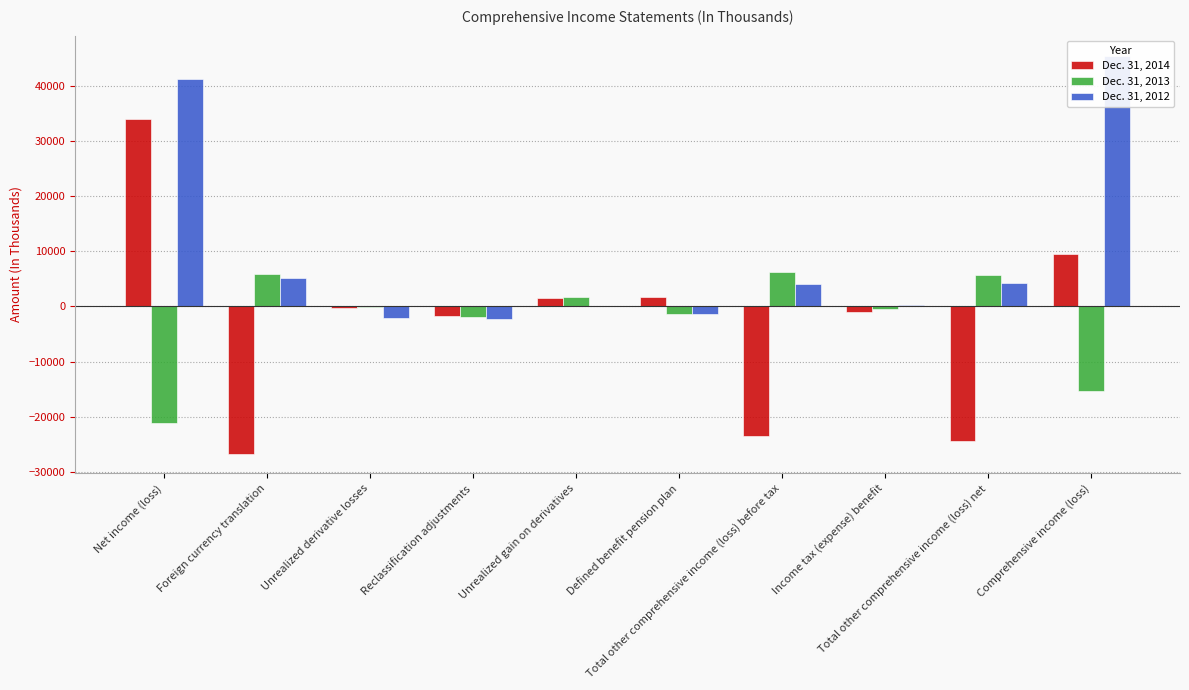

What is the label of the 5th bar from the right?

Defined benefit pension plan